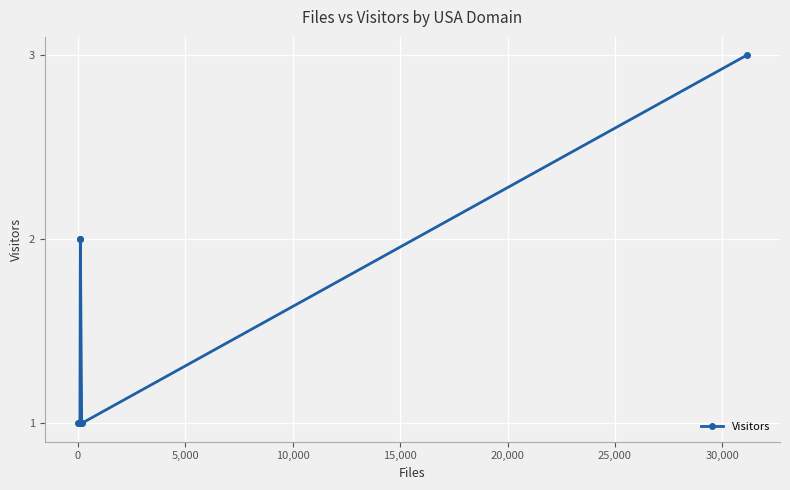

What is the value of the 7th point from the left?

2